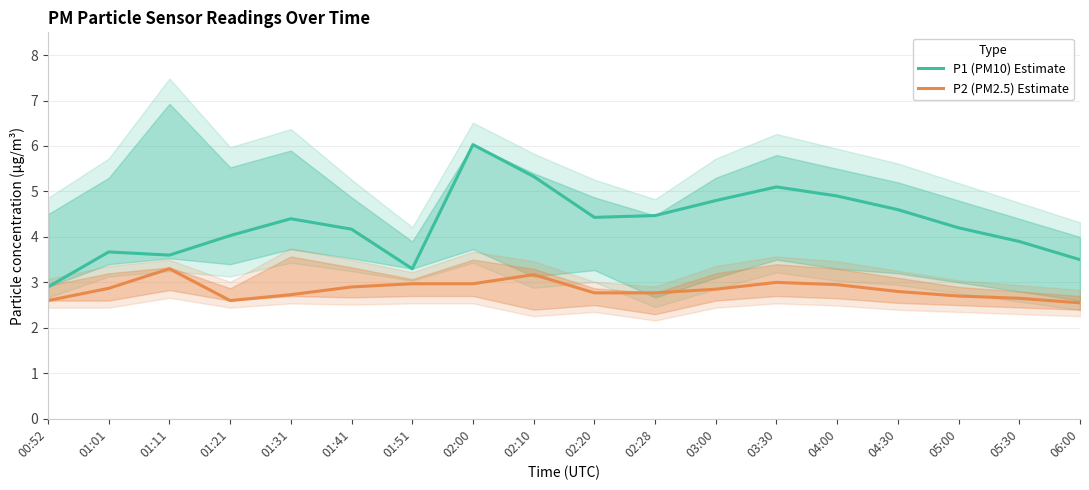

What is the total value across all series at 01:11?

6.9